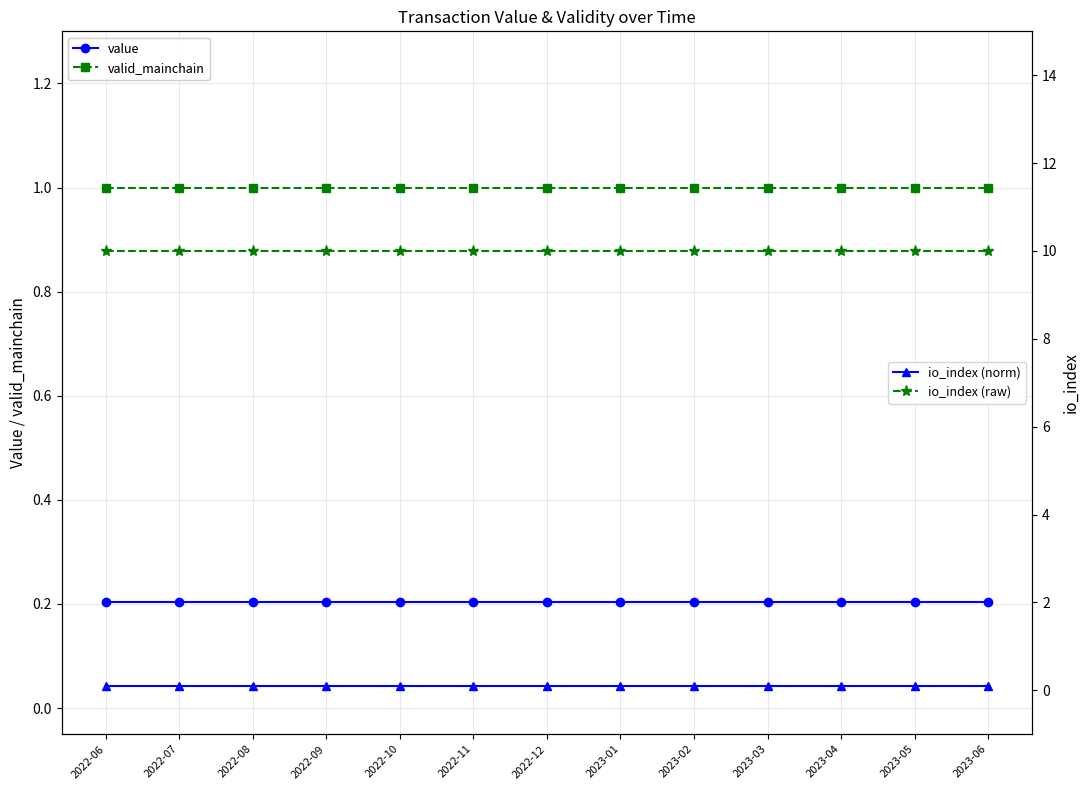

Is the value of io_index (norm) at 2022-06 greater than the value of io_index (raw) at 2022-07?

No